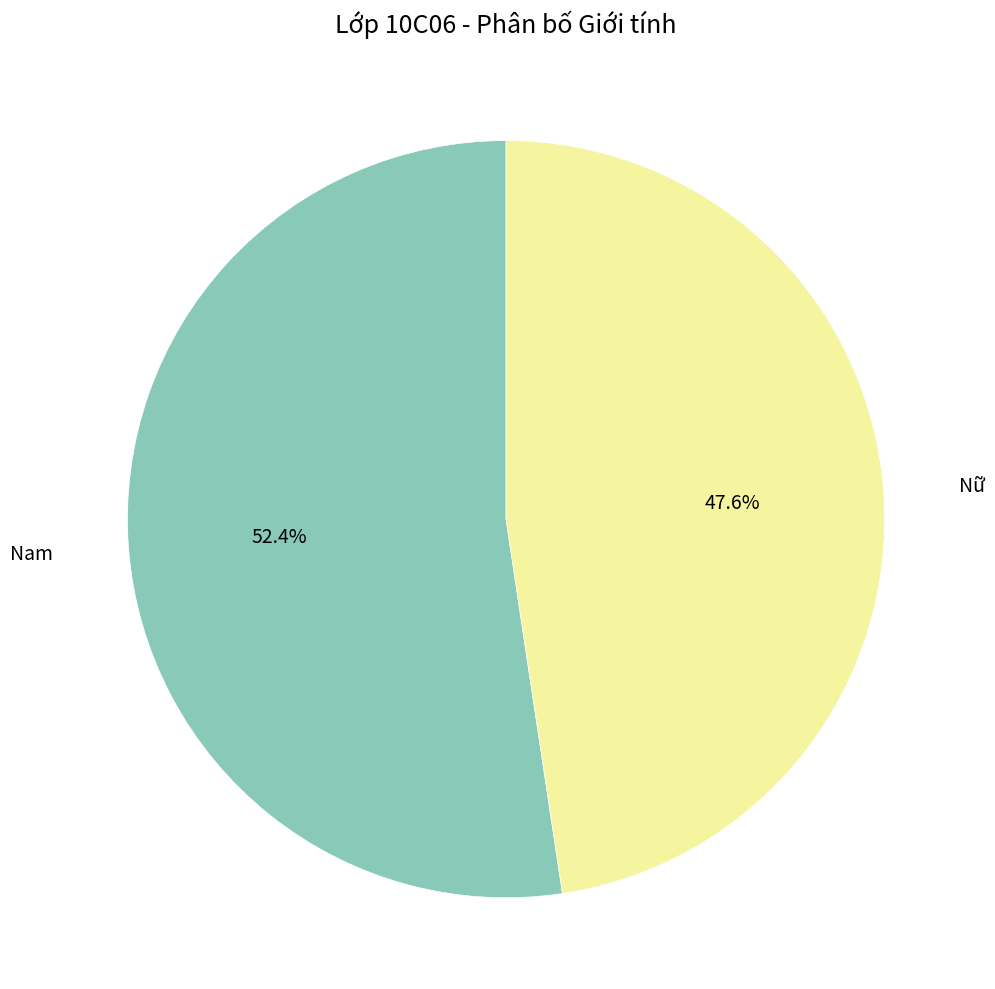

To the nearest percent, what is the difference between the largest and smallest slice percentages?

5%